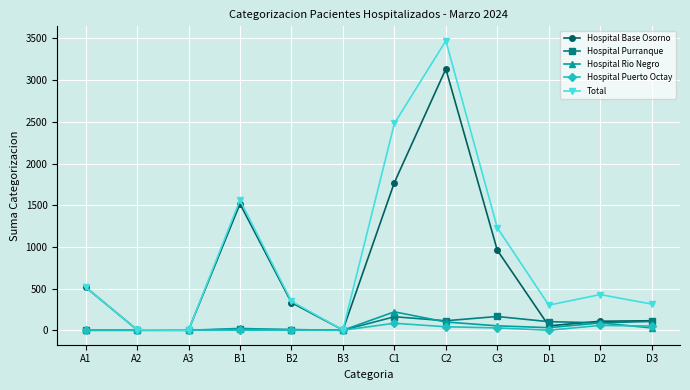

Between C2 and D3, which series saw the biggest shift?

Total